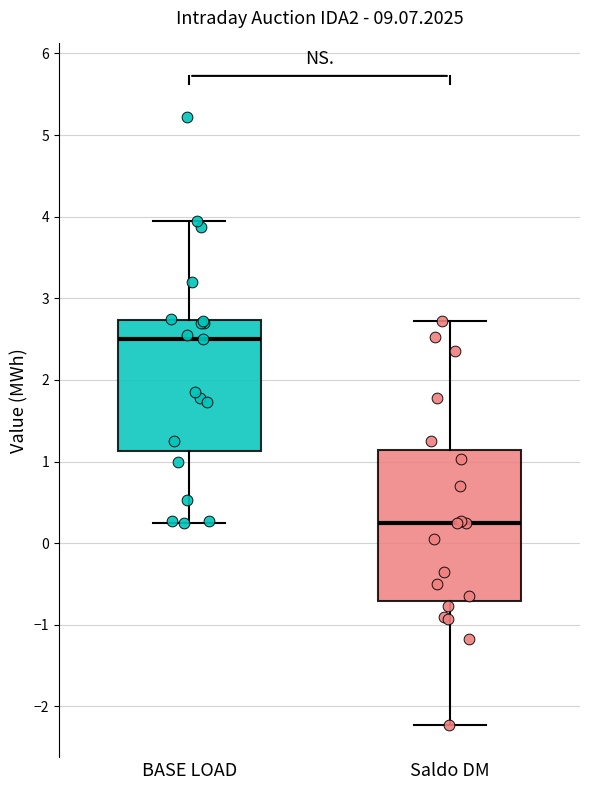

Reading left to right, read every box against the y-axis: the position of its median line, the range the box covers, and the ends of its whiskers. The values are not printed on the chart, so give them approximately, as read against the axis.

BASE LOAD: median 2.5, box 1.1 to 2.7, whiskers 0.3 to 4.0
Saldo DM: median 0.3, box -0.7 to 1.1, whiskers -2.2 to 2.7